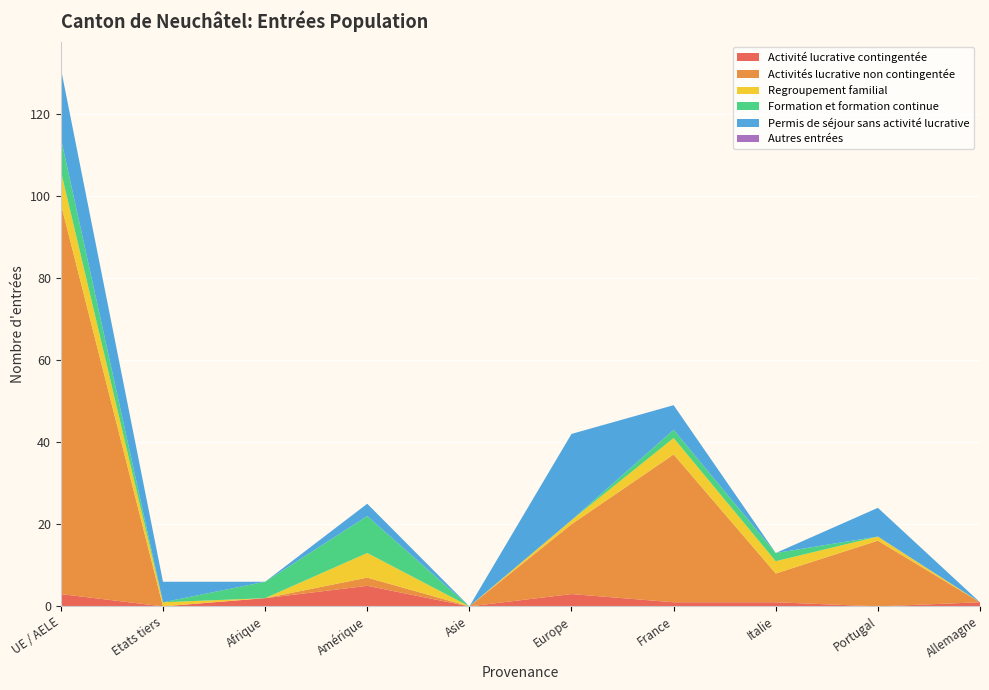

Reading left to right, transcribe all the data shown in this chart.

Activité lucrative contingentée: 3	0	2	5	0	3	1	1	0	1
Activités lucrative non contingentée: 95	0	0	2	0	17	36	7	16	0
Regroupement familial: 8	1	0	6	0	1	4	3	1	0
Formation et formation continue: 8	0	4	9	0	0	2	2	0	0
Permis de séjour sans activité lucrative: 17	5	0	3	0	21	6	0	7	0
Autres entrées: 0	0	0	0	0	0	0	0	0	0